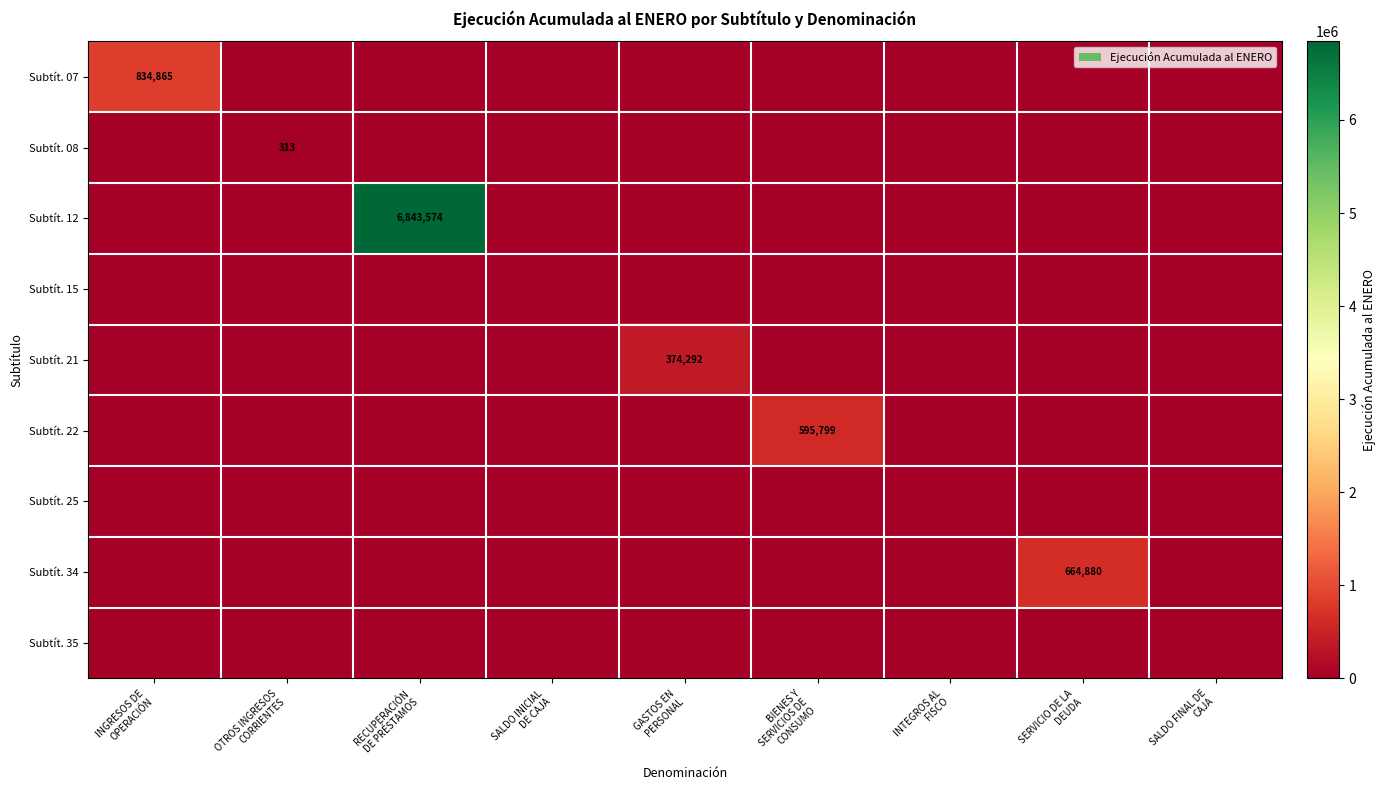

The Subtít. 12 series shows 2219294 at INGRESOS DE OPERACIÓN. True or false?

False